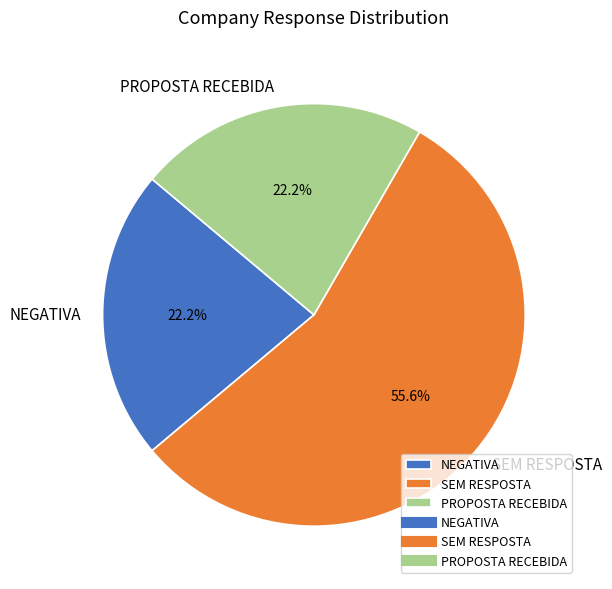

Does any single category account for the majority?

Yes